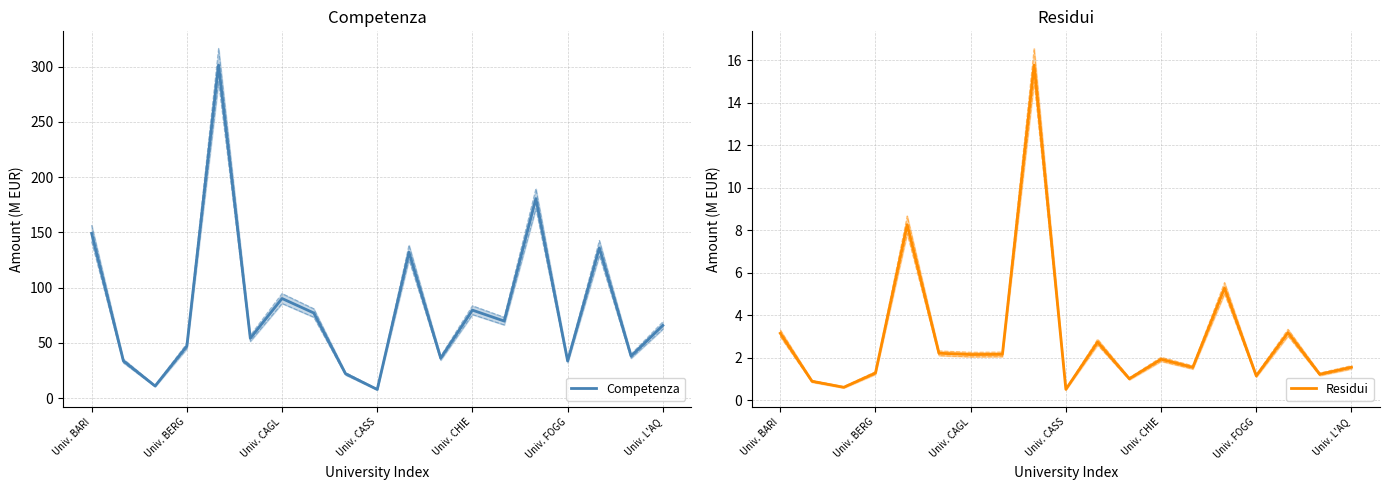

Rank the series at 8 from highest to lowest value.

Competenza, Residui